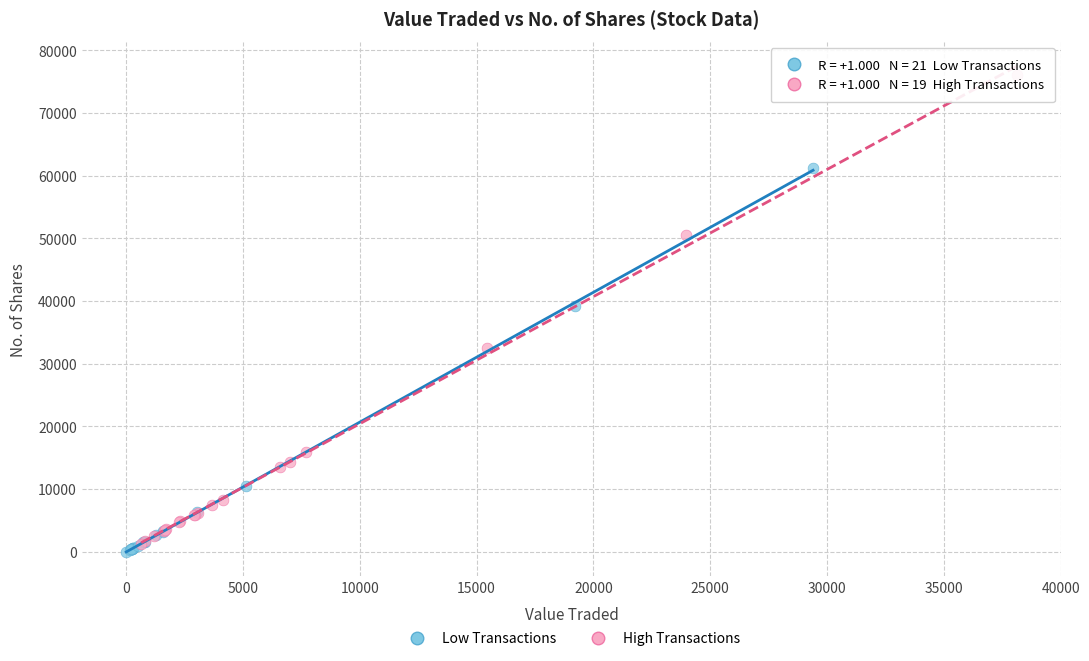

Which series contains the highest Y value?

High Transactions